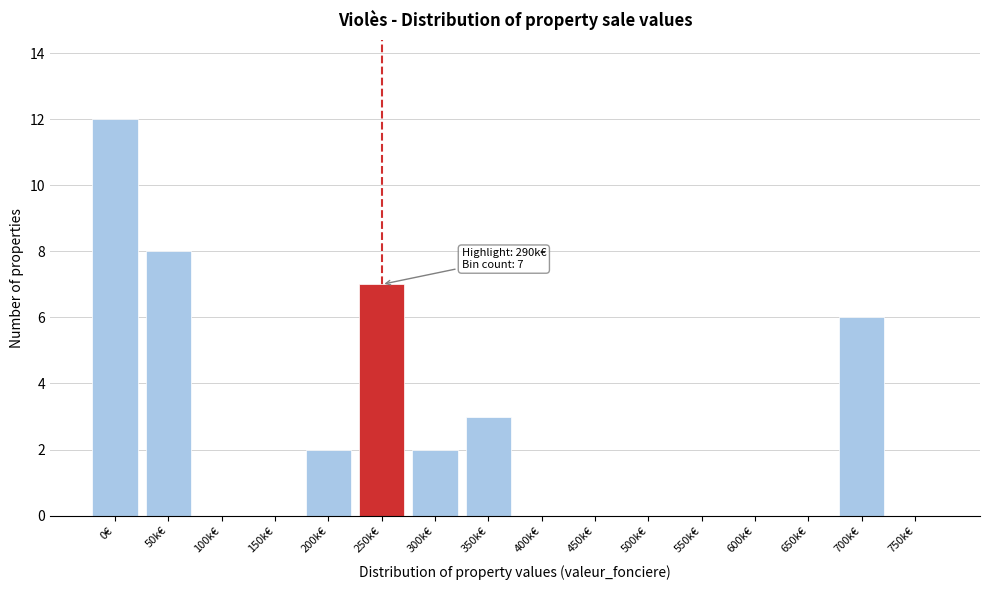

What is the sum of the values at 450k€ and 250k€?

7